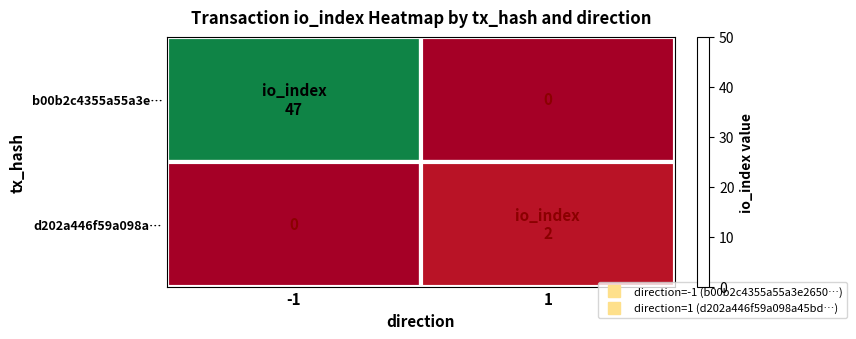

True or false: b00b2c4355a55a3e… has a value of 0 at 1.

True